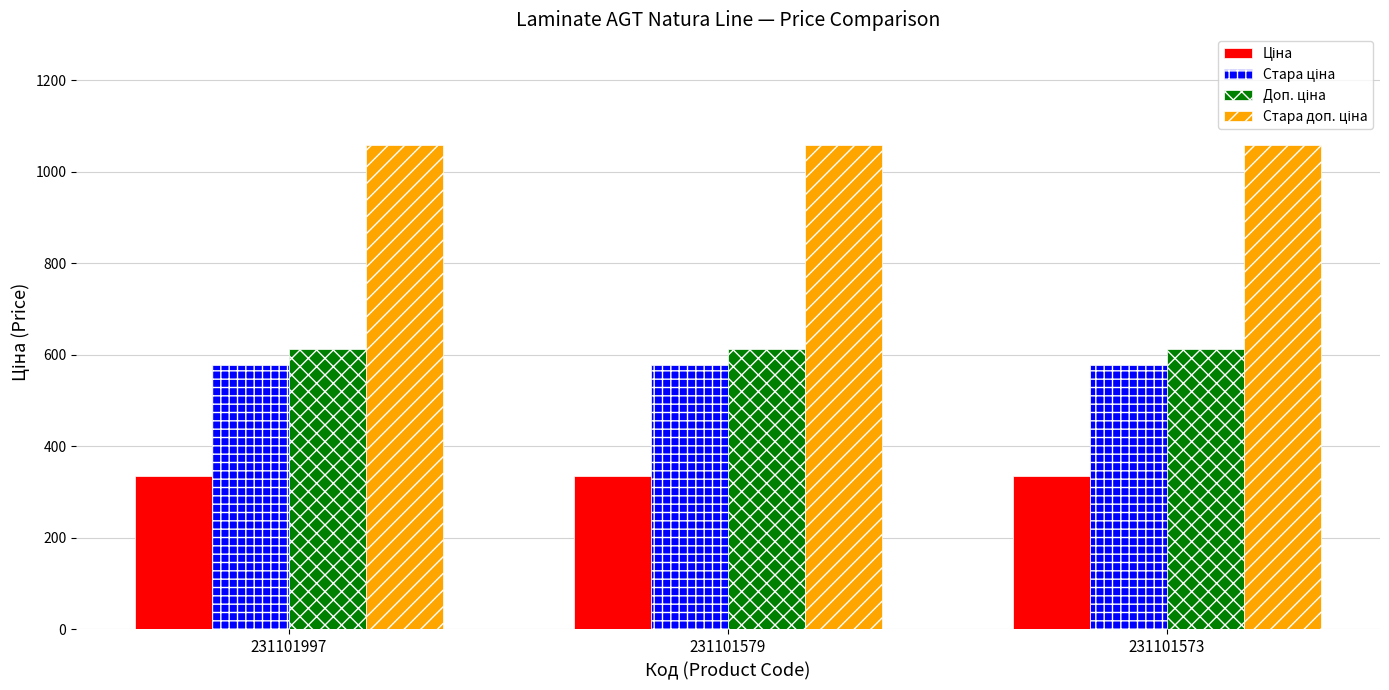

What is the difference between the highest and lowest values at 231101573?

722.8